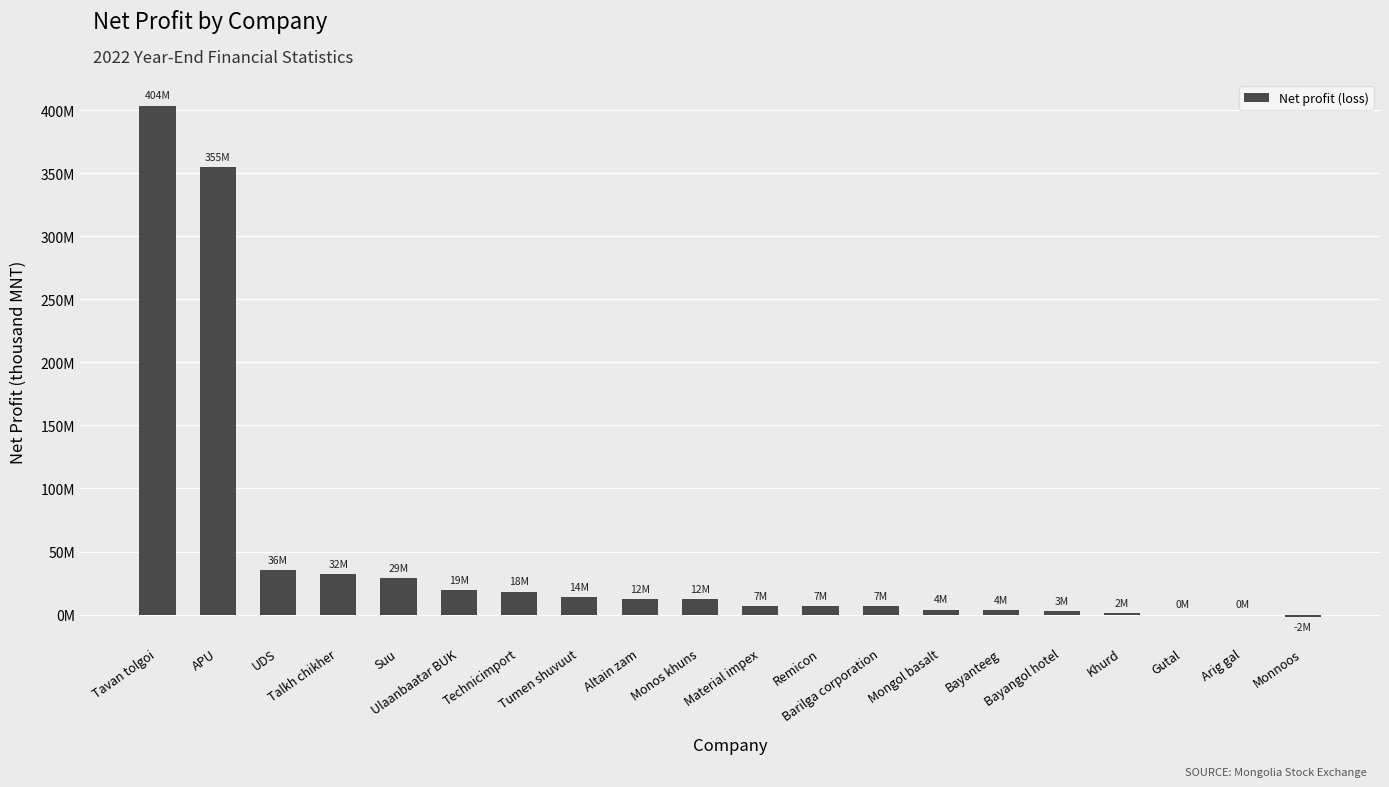

List the labels in order of value, smallest first.

Monnoos, Gutal, Arig gal, Khurd, Bayangol hotel, Bayanteeg, Mongol basalt, Barilga corporation, Remicon, Material impex, Monos khuns, Altain zam, Tumen shuvuut, Technicimport, Ulaanbaatar BUK, Suu, Talkh chikher, UDS, APU, Tavan tolgoi